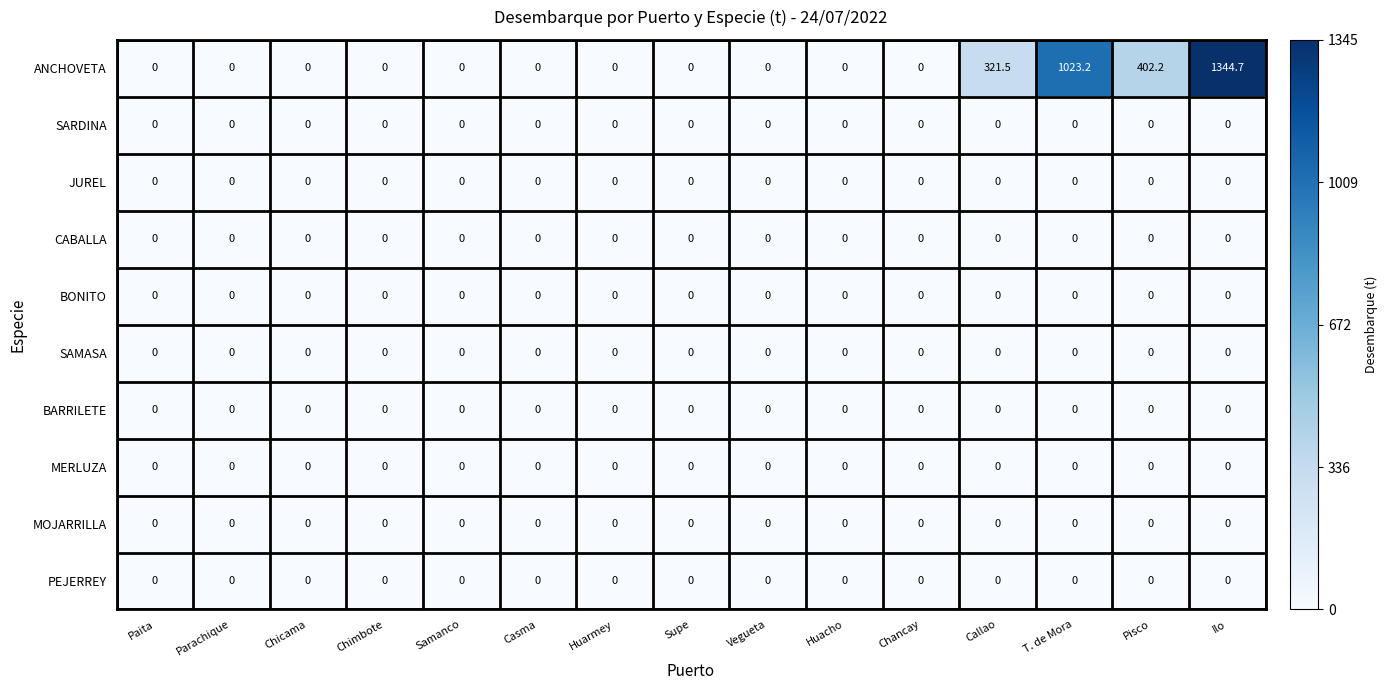

What is the greatest value displayed?

1344.7